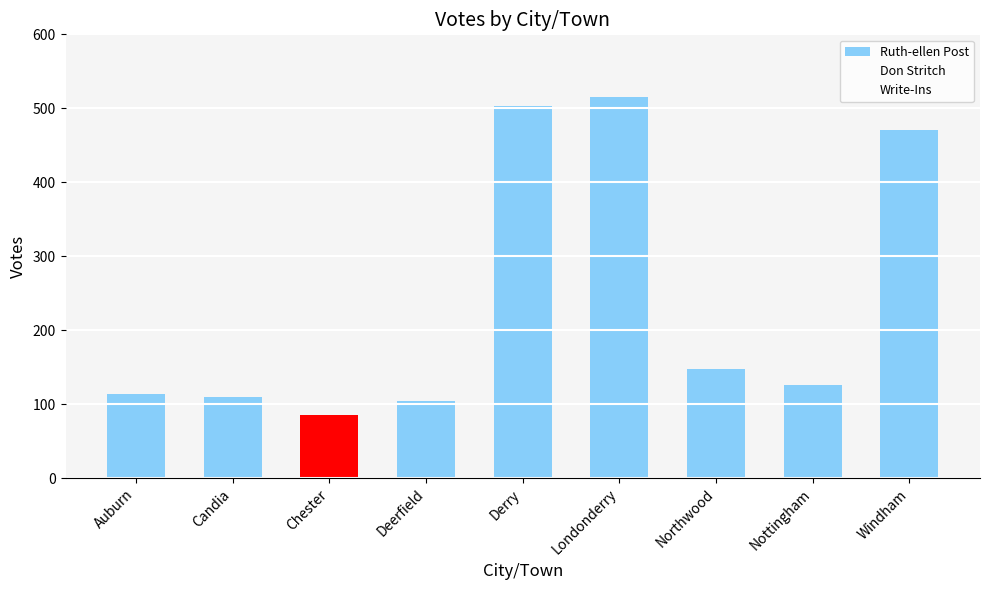

What position from the right is Londonderry?

4